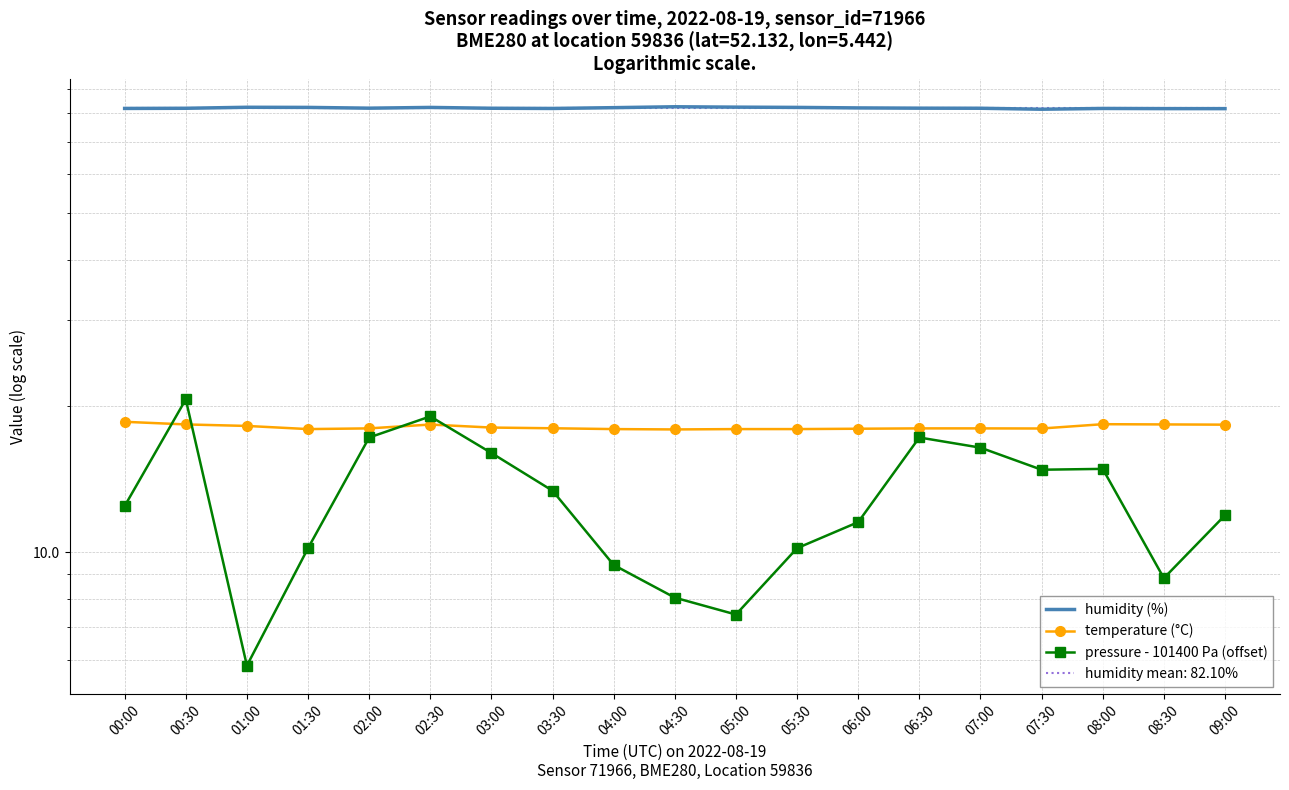

Which series has the widest spread of values?

pressure - 101400 Pa (offset)